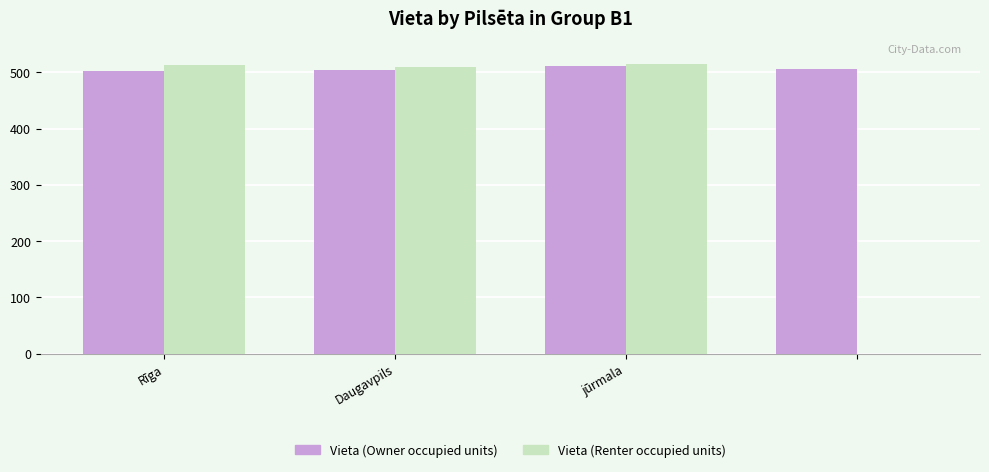

What is the greatest value displayed?

515